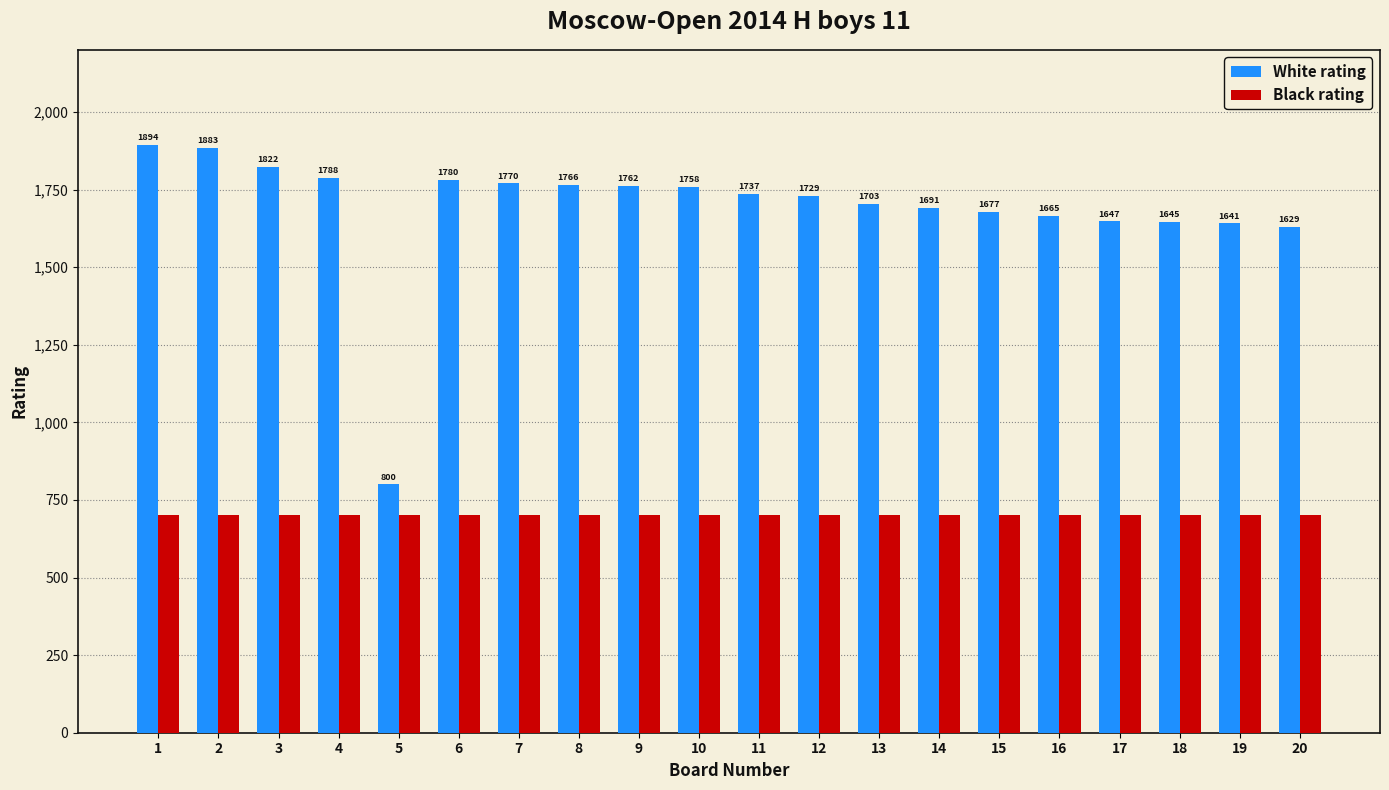

Is the value of Black rating at 5 greater than the value of White rating at 4?

No